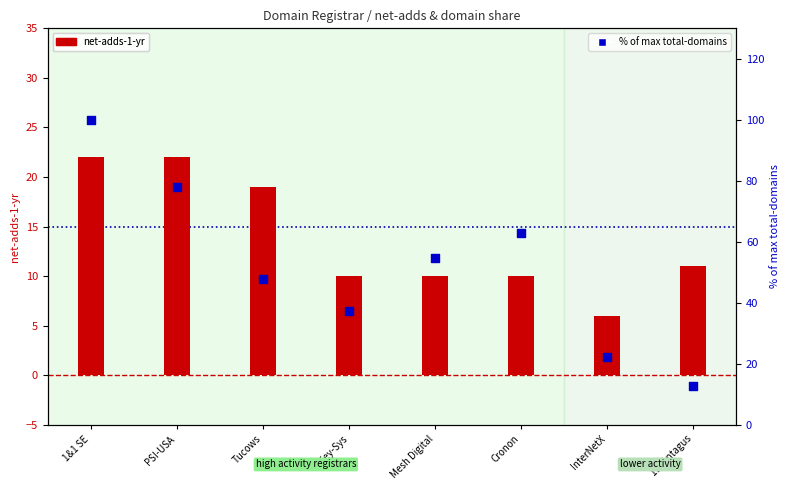

At how many categories does at least one series exceed 80?

1